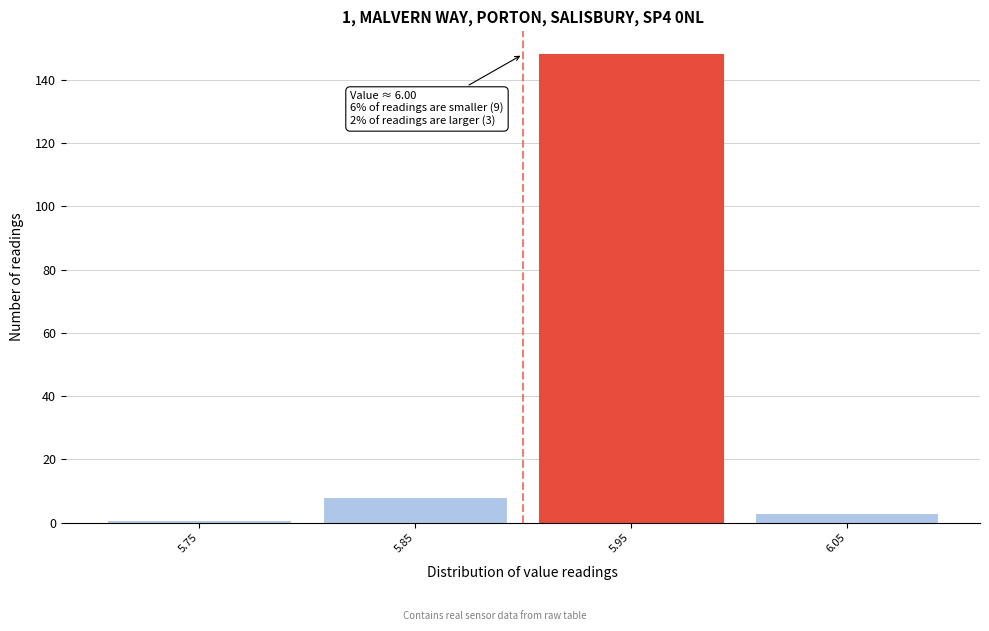

Reading left to right, what are all the values shown in this chart?

1	8	148	3